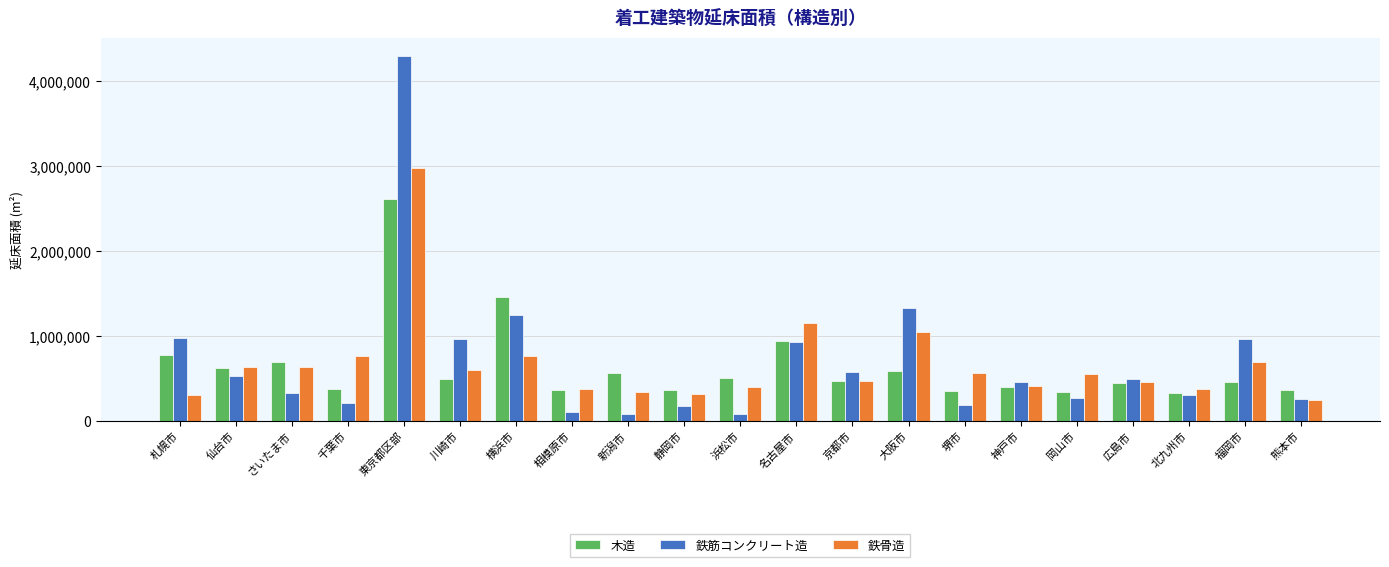

What is the maximum value for 鉄骨造?

2983652